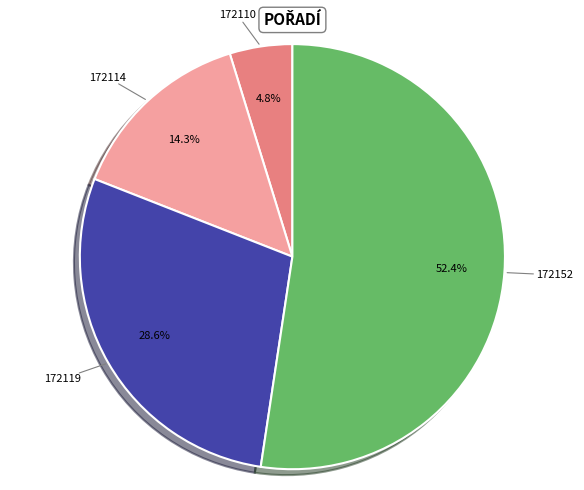

Combined, do 172110 and 172152 account for over 50%?

Yes